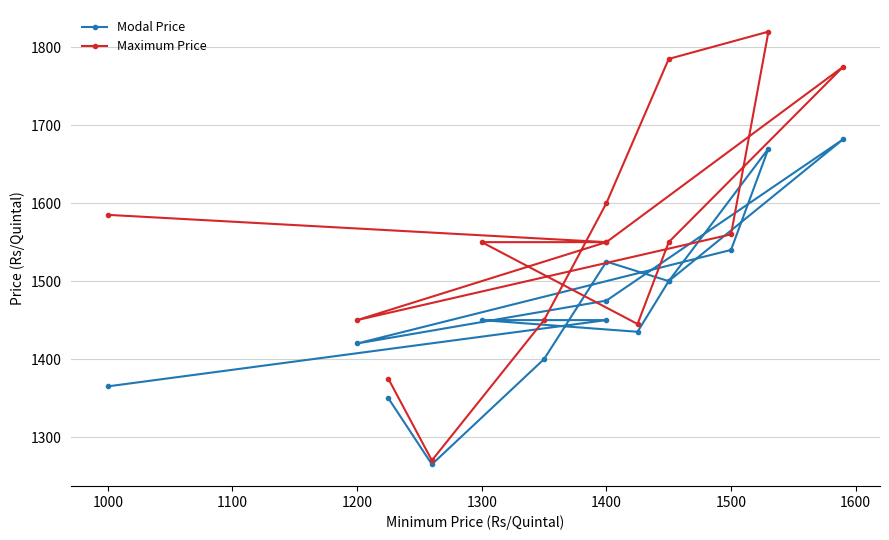

True or false: Modal Price and Maximum Price cross at least once.

False